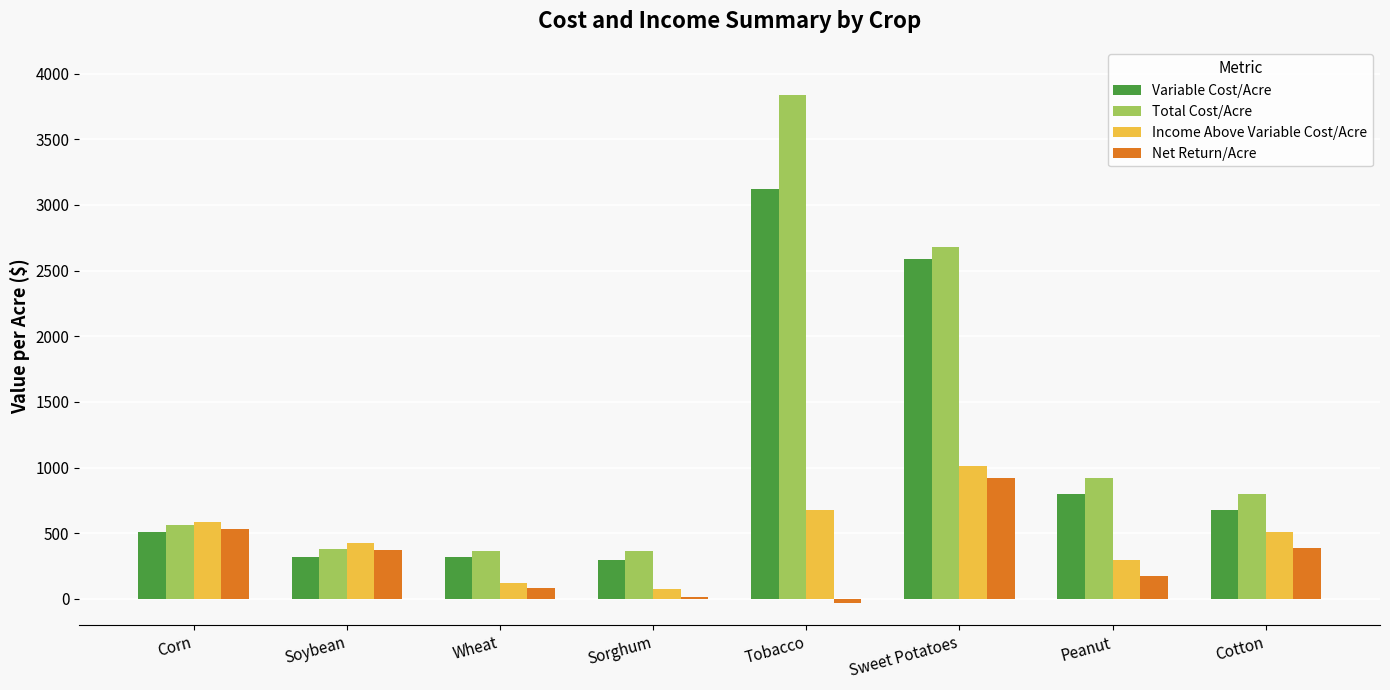

What is the total value across all series at Cotton?

2371.2